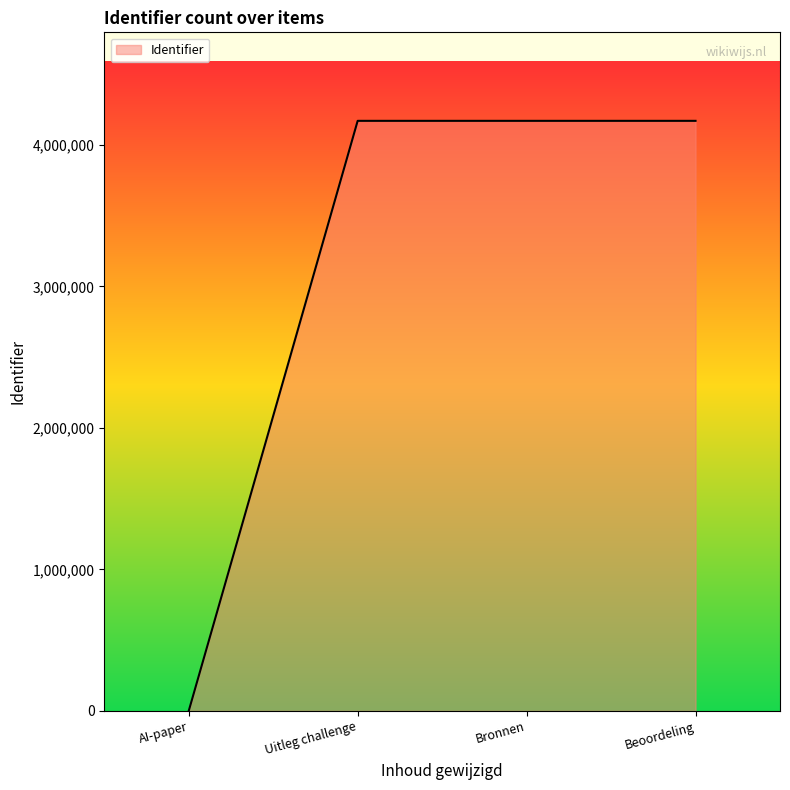

What value does the data have at Beoordeling?

4170858